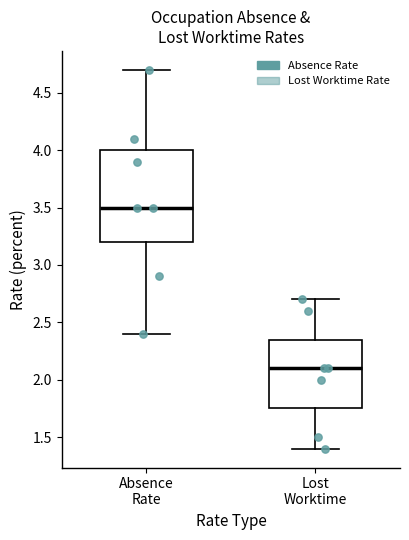

Reading left to right, read every box against the y-axis: the position of its median line, the range the box covers, and the ends of its whiskers. The values are not printed on the chart, so give them approximately, as read against the axis.

Absence Rate: median 3.50, box 3.20 to 4.00, whiskers 2.40 to 4.70
Lost Worktime: median 2.10, box 1.75 to 2.35, whiskers 1.40 to 2.70